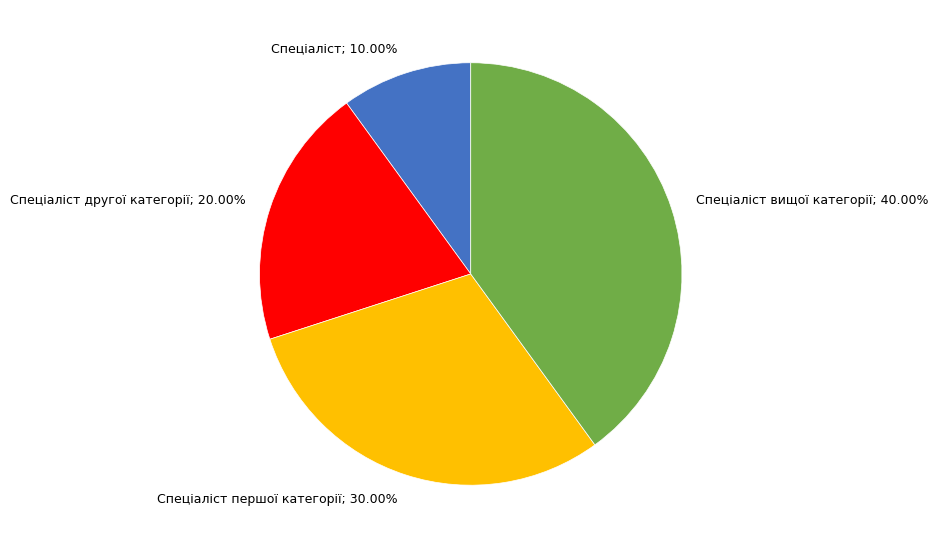

Rank the categories by value from highest to lowest.

Спеціаліст вищої категорії; 40.00%, Спеціаліст першої категорії; 30.00%, Спеціаліст другої категорії; 20.00%, Спеціаліст; 10.00%